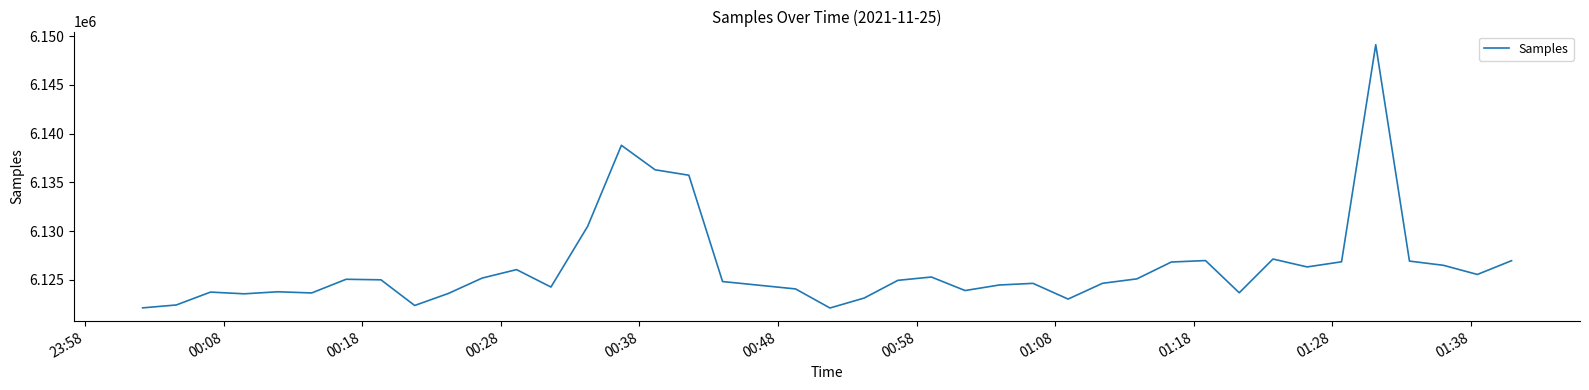

Does the chart display data point markers on the line(s)?

No